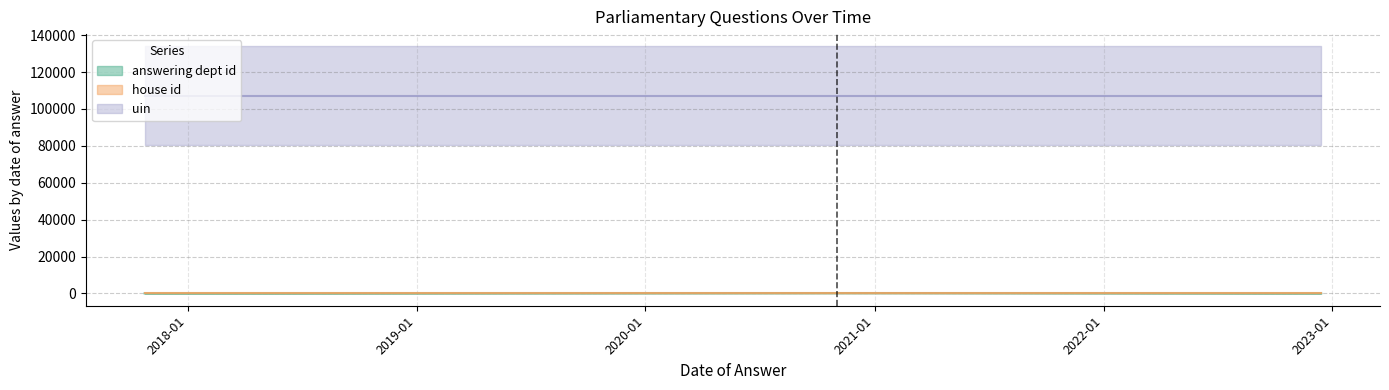

What are all the series names shown in the legend?

answering dept id, house id, uin